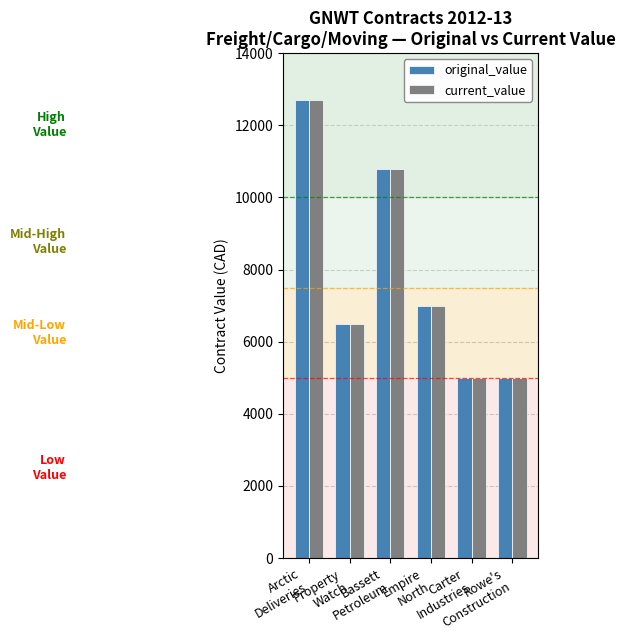

What is the difference between the maximum and minimum values in the original_value series?

7694